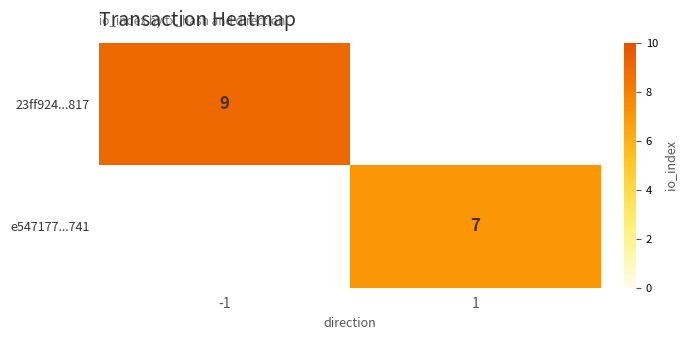

The 23ff924...817 series shows 3 at -1. True or false?

False